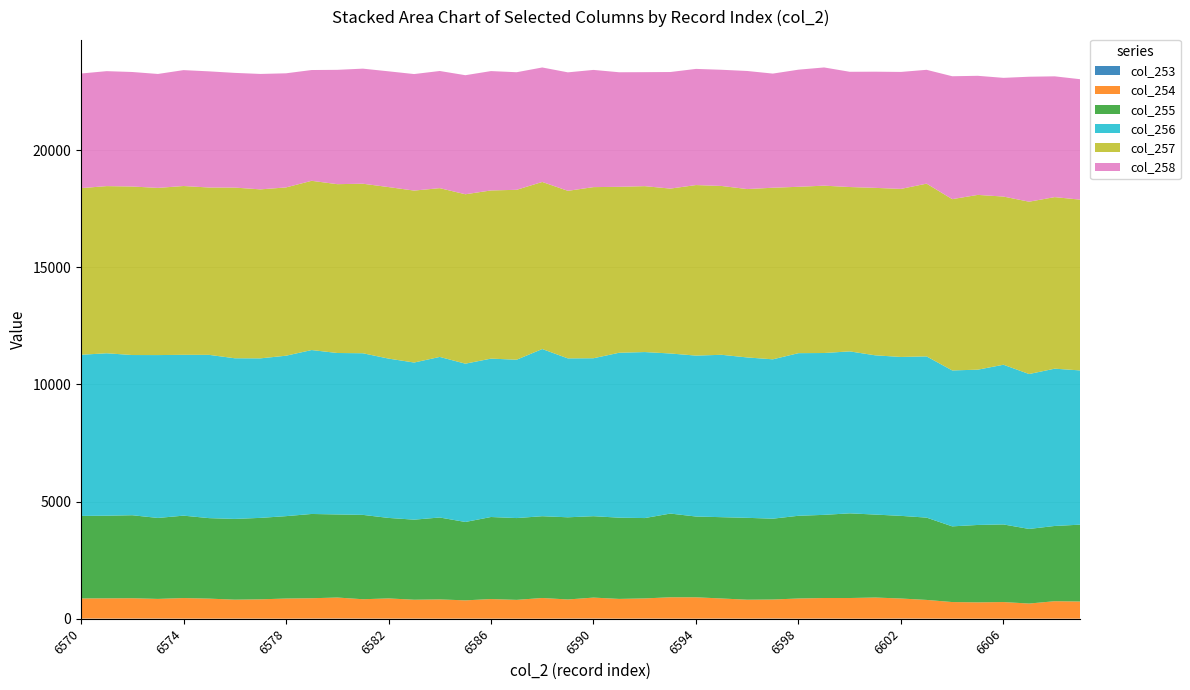

Reading left to right, list all the values displayed in this chart.

col_253: 6570=8	6571=6	6572=8	6573=9	6574=5	6575=4	6576=7	6577=6	6578=3	6579=8	6580=10	6581=8	6582=6	6583=7	6584=4	6585=6	6586=5	6587=4	6588=3	6589=8	6590=9	6591=4	6592=8	6593=5	6594=4	6595=8	6596=5	6597=10	6598=5	6599=8	6600=4	6601=3	6602=9	6603=6	6604=3	6605=3	6606=3	6607=3	6608=4	6609=3
col_254: 6570=858	6571=864	6572=867	6573=837	6574=877	6575=854	6576=807	6577=822	6578=859	6579=866	6580=895	6581=824	6582=861	6583=804	6584=821	6585=778	6586=835	6587=801	6588=882	6589=814	6590=893	6591=842	6592=859	6593=911	6594=911	6595=856	6596=807	6597=810	6598=859	6599=876	6600=880	6601=902	6602=854	6603=797	6604=709	6605=696	6606=709	6607=645	6608=744	6609=732
col_255: 6570=3521	6571=3527	6572=3542	6573=3455	6574=3517	6575=3435	6576=3446	6577=3476	6578=3516	6579=3597	6580=3546	6581=3600	6582=3435	6583=3417	6584=3495	6585=3345	6586=3501	6587=3491	6588=3490	6589=3507	6590=3474	6591=3467	6592=3429	6593=3572	6594=3447	6595=3470	6596=3494	6597=3450	6598=3530	6599=3549	6600=3614	6601=3540	6602=3527	6603=3512	6604=3230	6605=3303	6606=3312	6607=3184	6608=3211	6609=3280
col_256: 6570=6878	6571=6932	6572=6837	6573=6951	6574=6864	6575=6968	6576=6856	6577=6808	6578=6847	6579=6996	6580=6890	6581=6898	6582=6800	6583=6706	6584=6853	6585=6756	6586=6760	6587=6758	6588=7135	6589=6782	6590=6741	6591=7038	6592=7085	6593=6832	6594=6868	6595=6930	6596=6845	6597=6801	6598=6940	6599=6907	6600=6912	6601=6796	6602=6782	6603=6881	6604=6655	6605=6627	6606=6816	6607=6611	6608=6713	6609=6582
col_257: 6570=7112	6571=7134	6572=7192	6573=7135	6574=7204	6575=7142	6576=7284	6577=7212	6578=7182	6579=7222	6580=7205	6581=7235	6582=7320	6583=7338	6584=7203	6585=7230	6586=7177	6587=7251	6588=7130	6589=7151	6590=7303	6591=7082	6592=7080	6593=7037	6594=7278	6595=7205	6596=7186	6597=7323	6598=7100	6599=7142	6600=7014	6601=7147	6602=7172	6603=7372	6604=7310	6605=7459	6606=7177	6607=7355	6608=7321	6609=7288
col_258: 6570=4891	6571=4906	6572=4887	6573=4862	6574=4946	6575=4957	6576=4895	6577=4926	6578=4870	6579=4728	6580=4879	6581=4911	6582=4940	6583=4973	6584=5000	6585=5081	6586=5094	6587=5018	6588=4886	6589=5056	6590=5002	6591=4889	6592=4865	6593=4975	6594=4957	6595=4959	6596=5039	6597=4871	6598=4998	6599=5045	6600=4918	6601=4958	6602=4992	6603=4858	6604=5245	6605=5082	6606=5066	6607=5333	6608=5155	6609=5139